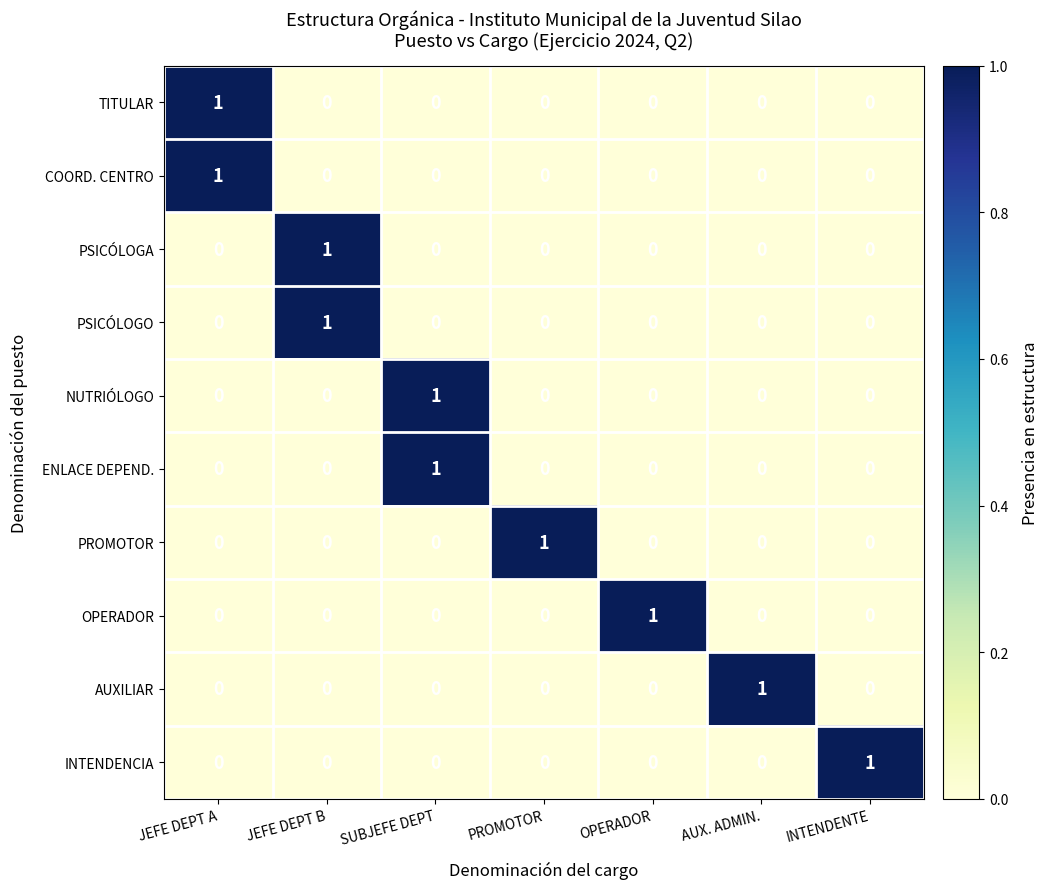

The ENLACE DEPEND. series shows 0 at JEFE DEPT B. True or false?

True